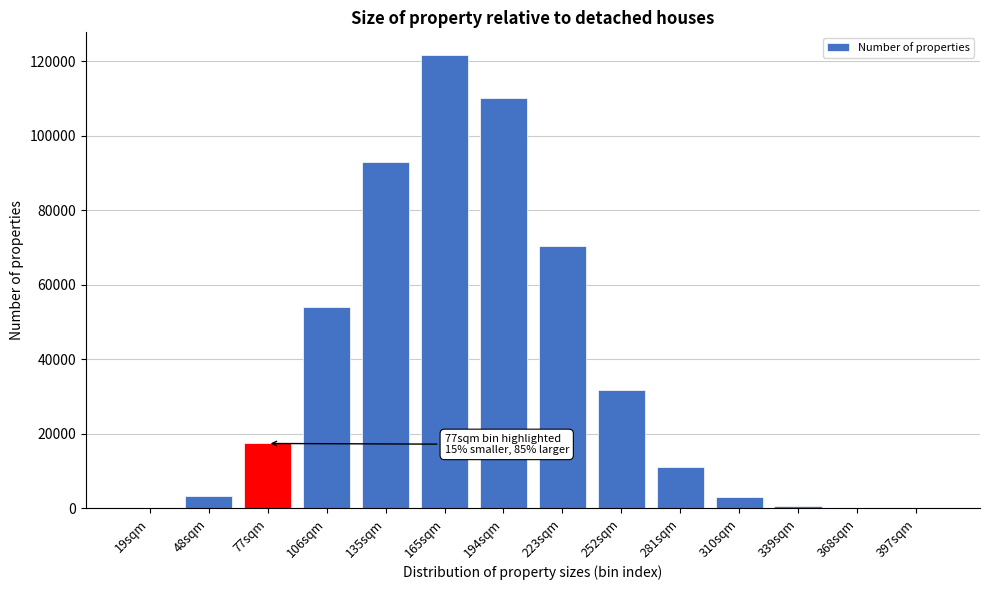

Is it true that the value at 165sqm is 121652?

True